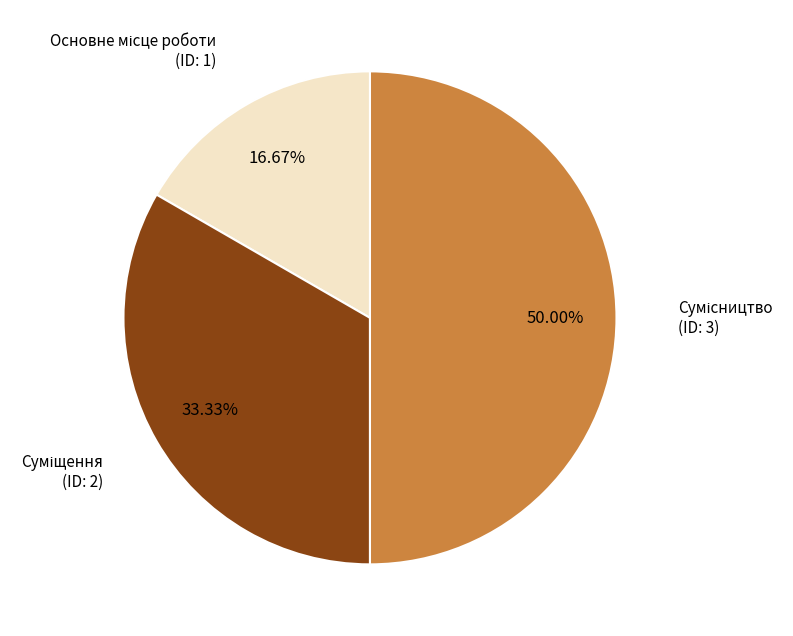

To the nearest percent, what portion does Основне місце роботи represent?

17%